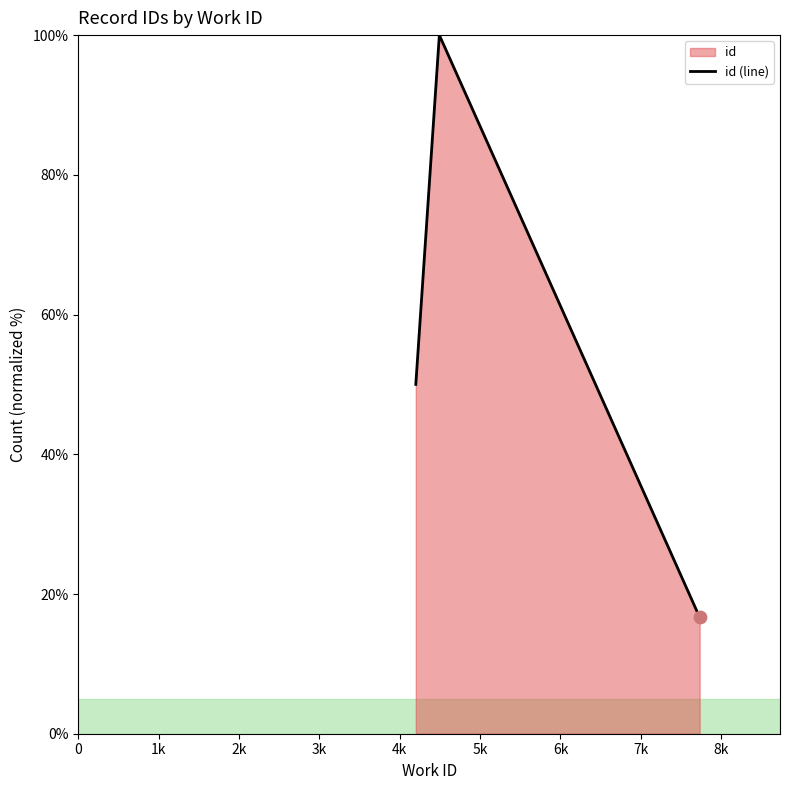

What is the maximum value shown in the chart?

100.0